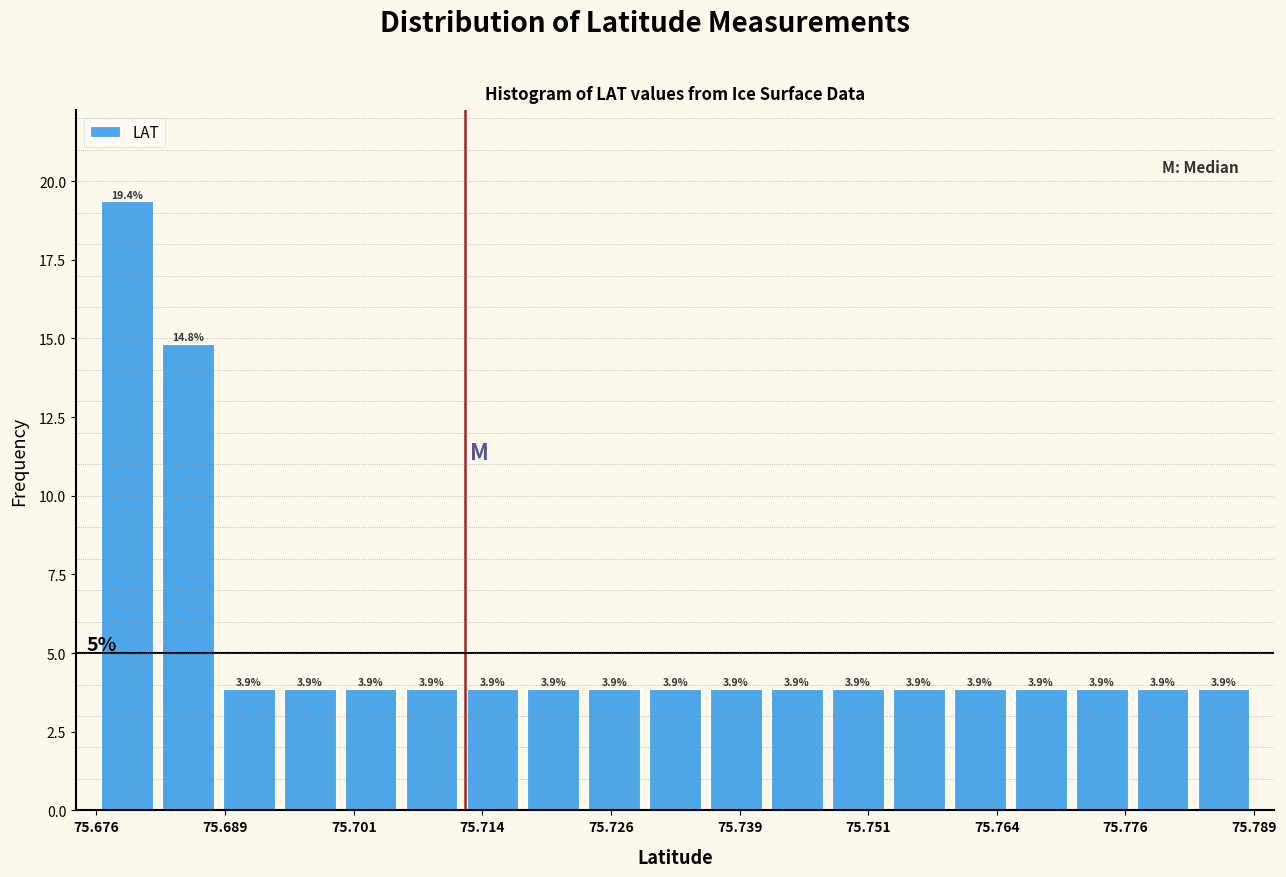

Read against the x-axis, roughly where is the centre of the tallest bar?

75.678